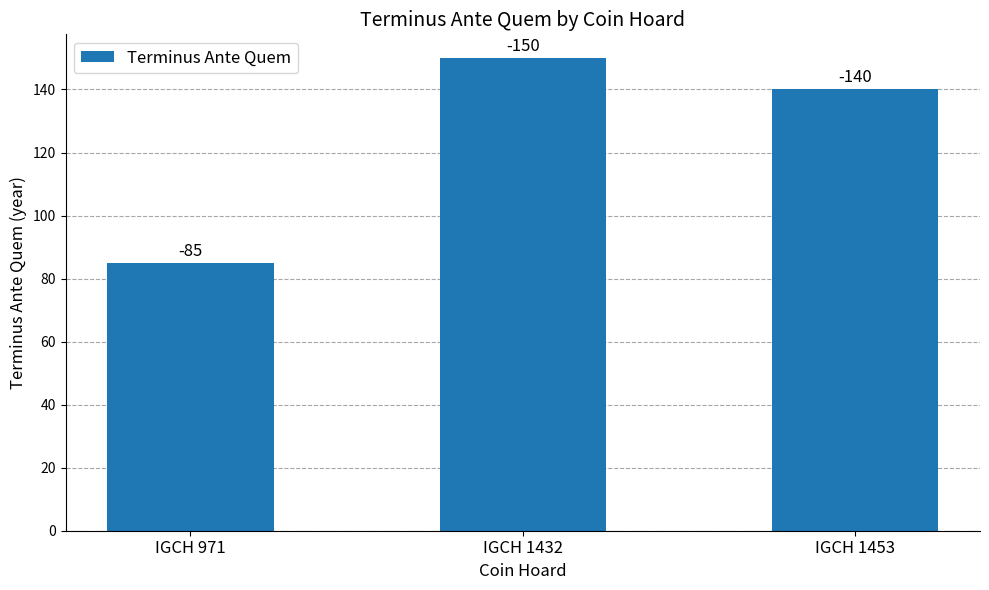

What is the difference between the maximum and minimum values?

65